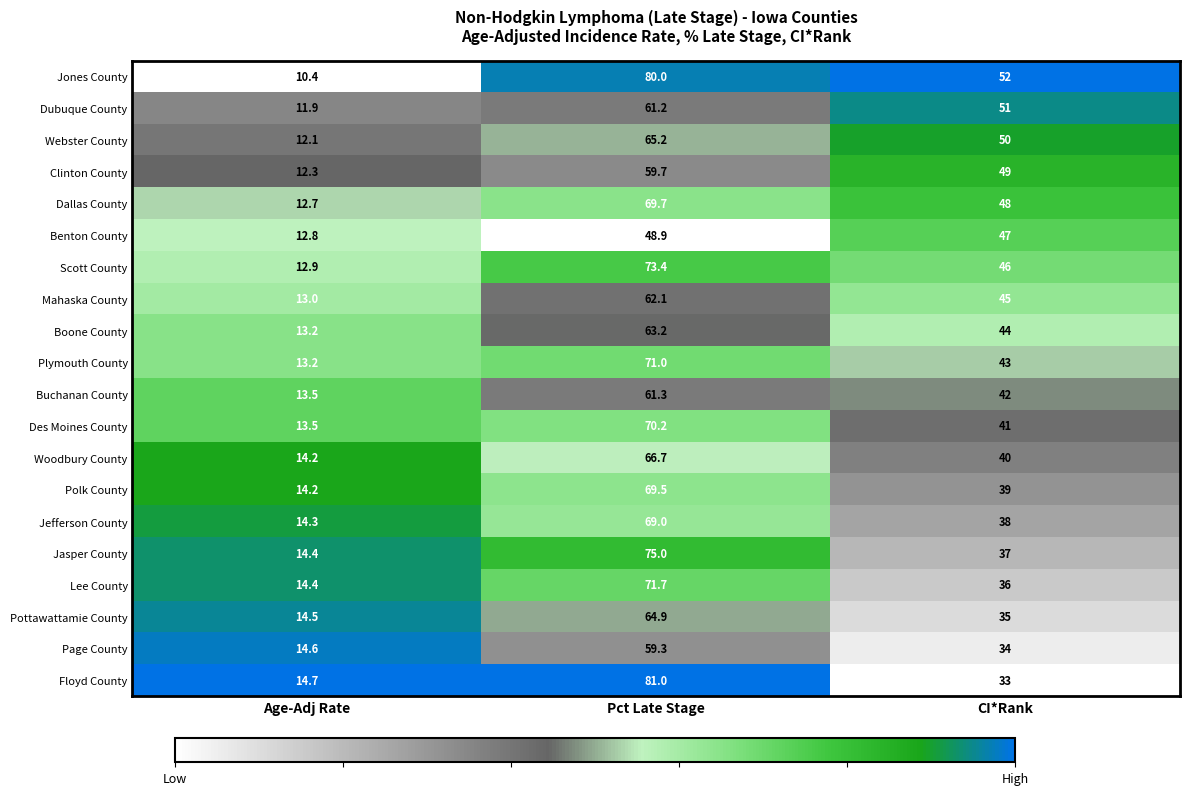

True or false: Jasper County has a value of 2.9 at Age-Adj Rate.

False